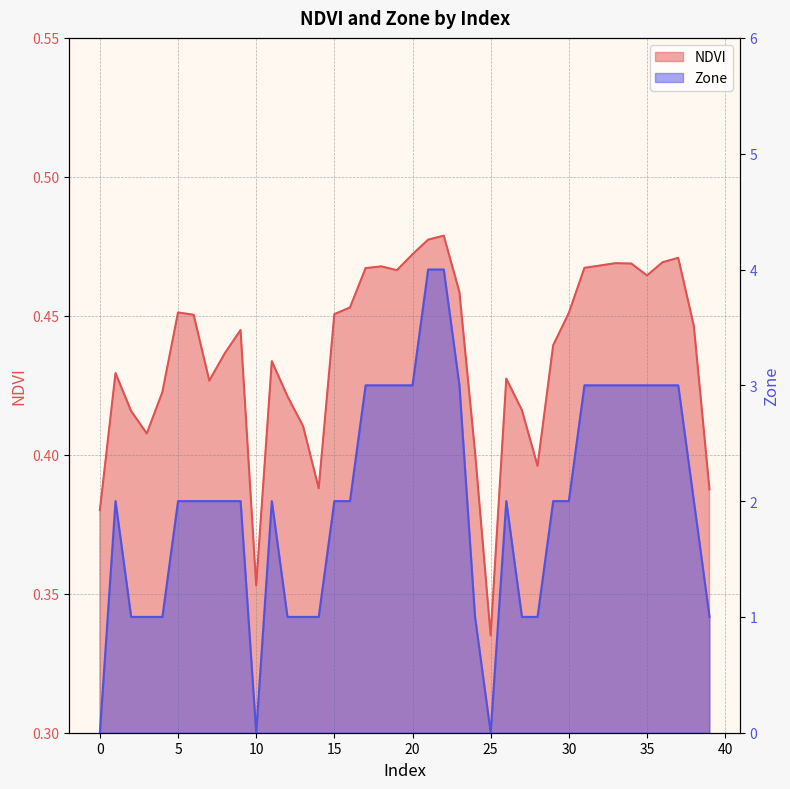

What is the difference between the Zone values at 37 and 15?

1.0